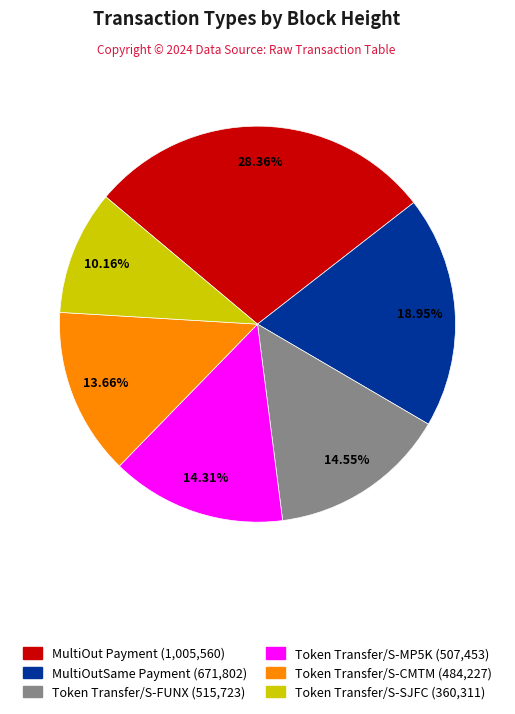

Is the sum of Token Transfer/S-MP5K (507,453) and Token Transfer/S-CMTM (484,227) greater than half?

No